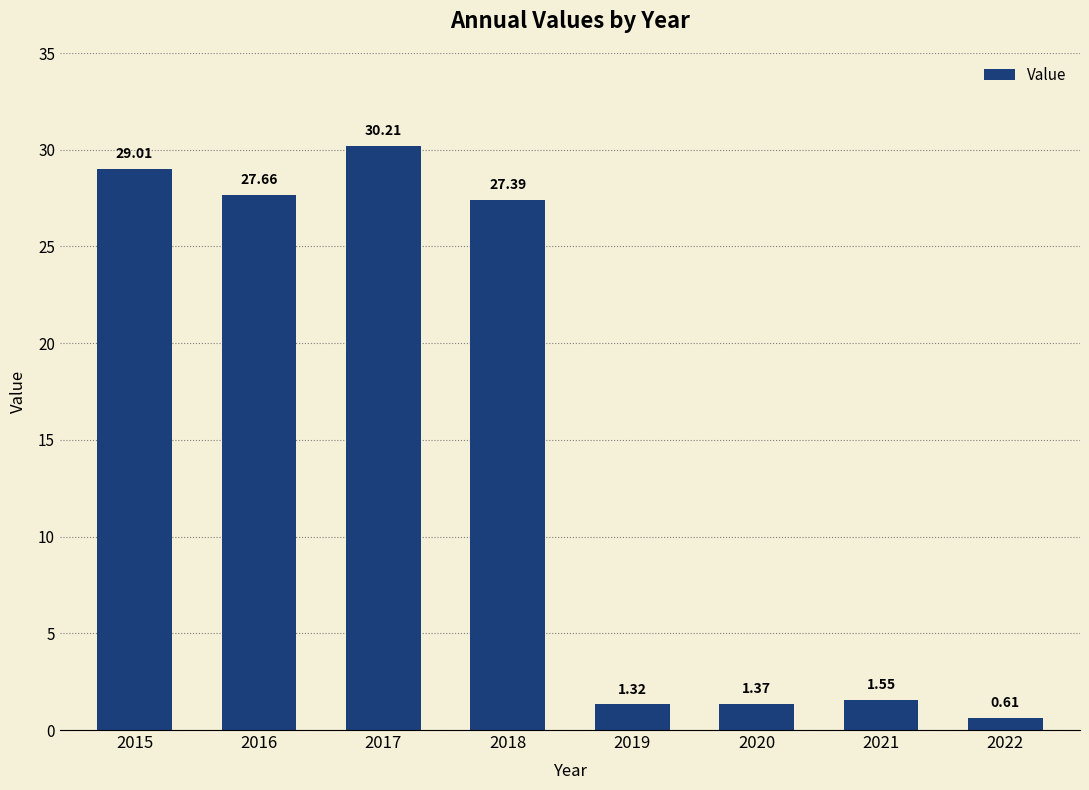

How many bars are there in total?

8